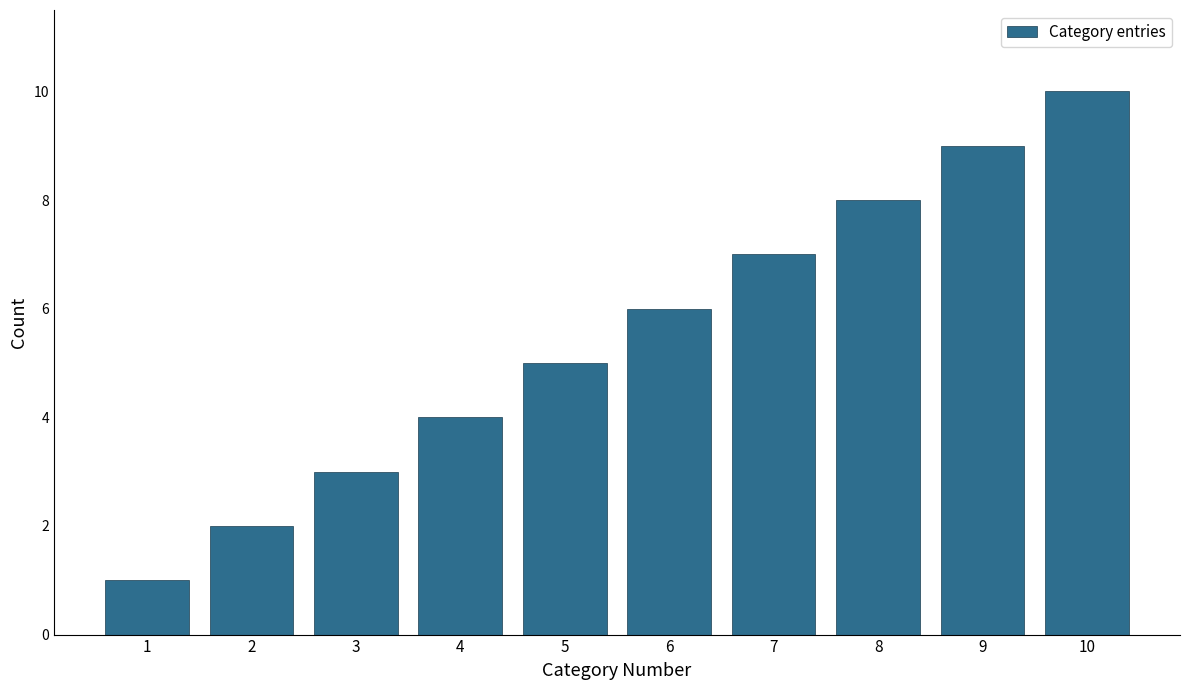

What is the sum of all values?

55